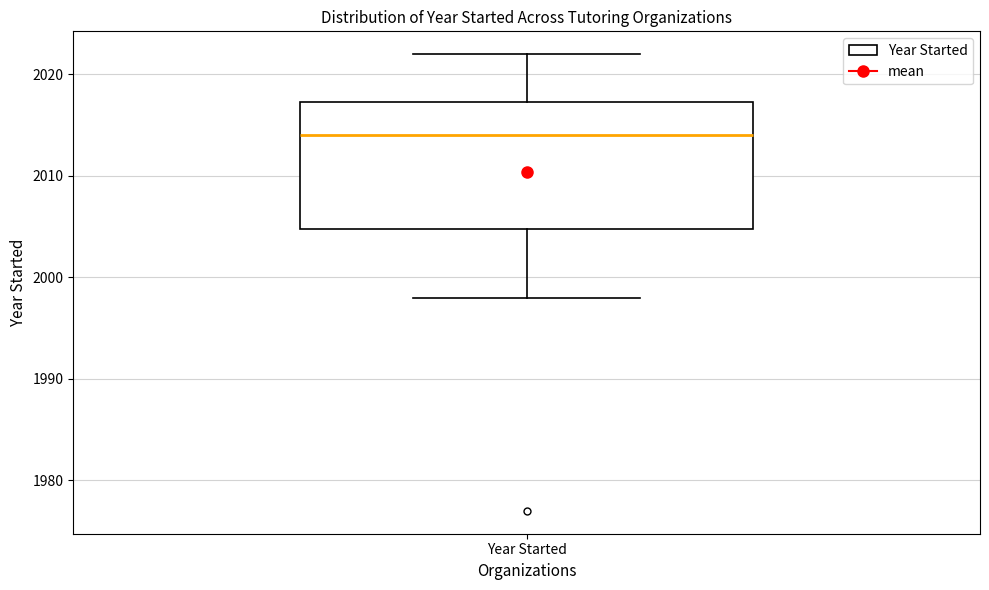

Read this box plot against the y-axis: the position of the median line, the range covered by the box, and the ends of both whiskers. The values are not printed on the chart, so give them approximately, as read against the axis.

median 2014, box 2005 to 2017, whiskers 1998 to 2022